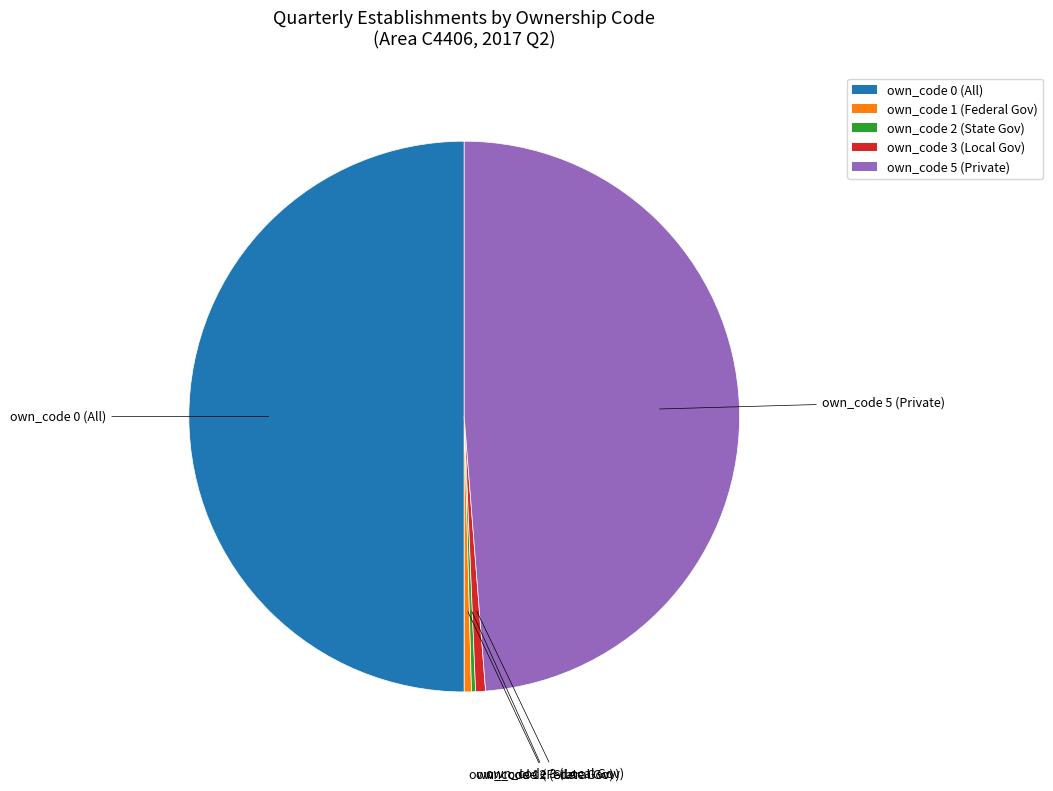

Do own_code 3 (Local Gov) and own_code 1 (Federal Gov) together represent more than half of the pie?

No